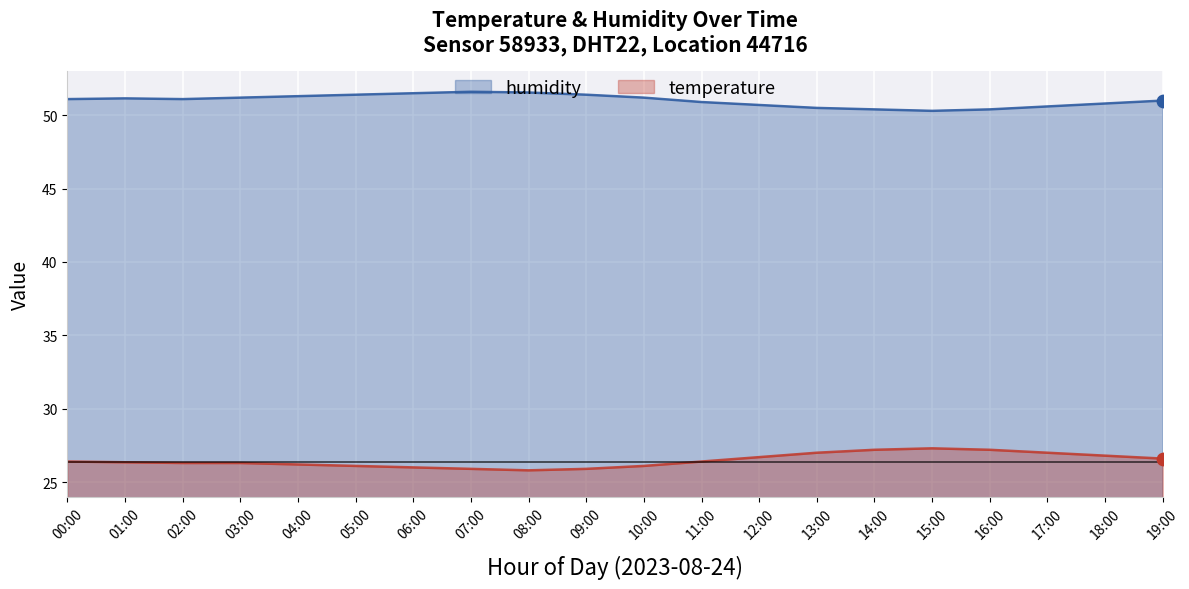

Which series reaches the maximum Y coordinate?

humidity